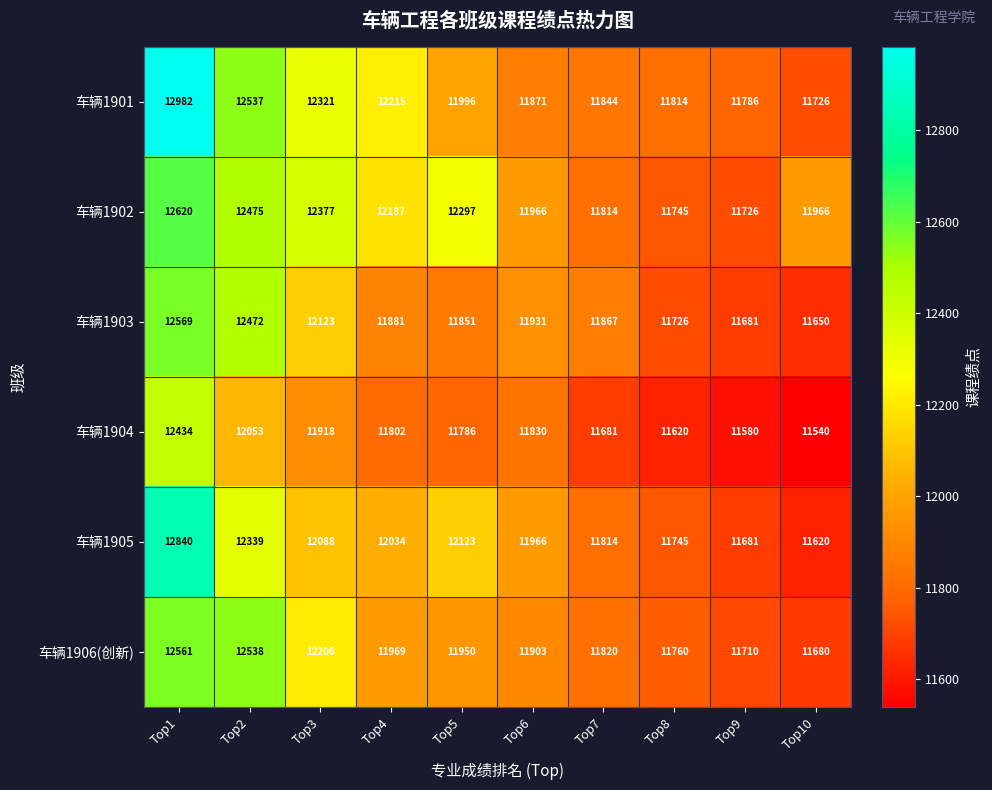

Which series changed the most between Top7 and Top8?

车辆1903